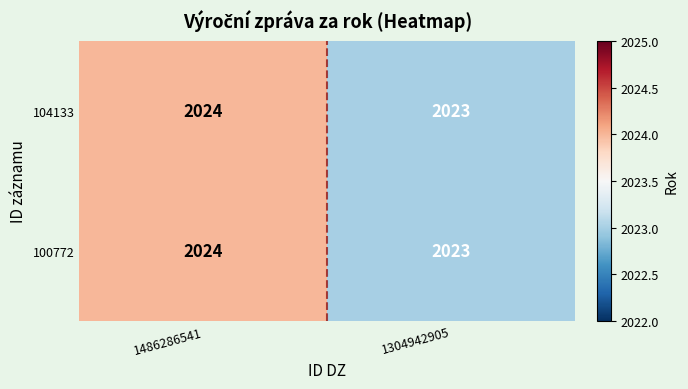

True or false: 100772 has a value of 3520 at 1486286541.

False